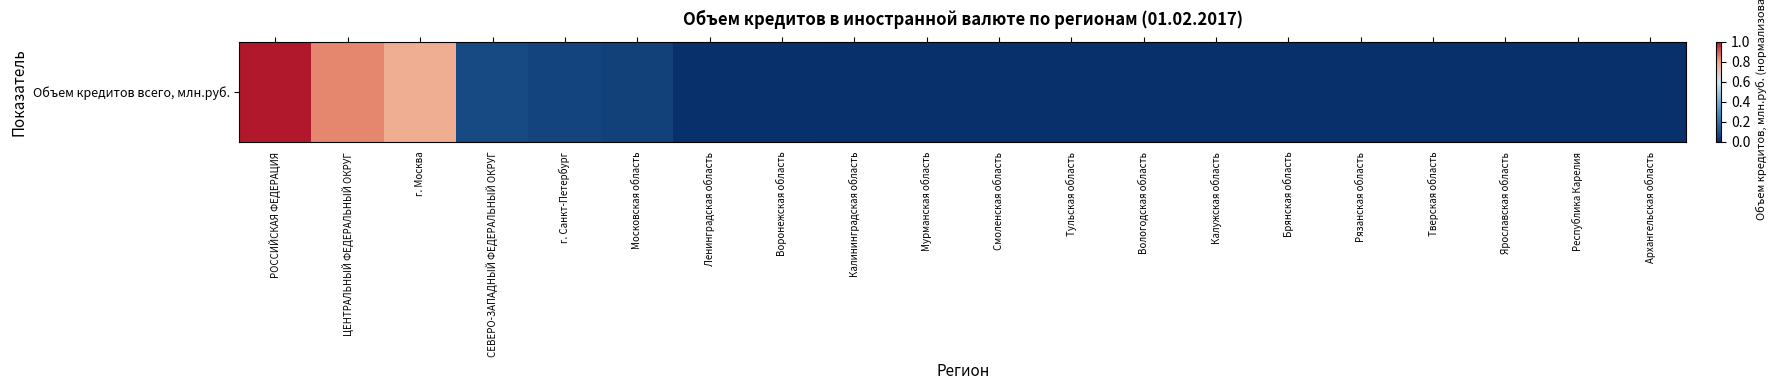

Reading right to left, list all the values displayed in this chart.

Архангельская область=0.0	Республика Карелия=0.0	Ярославская область=0.0	Тверская область=0.0	Рязанская область=0.0	Брянская область=0.0	Калужская область=0.0	Вологодская область=0.0	Тульская область=0.0	Смоленская область=0.0	Мурманская область=0.0	Калининградская область=0.0	Воронежская область=0.0	Ленинградская область=0.0	Московская область=0.1	г. Санкт-Петербург=0.1	СЕВЕРО-ЗАПАДНЫЙ ФЕДЕРАЛЬНЫЙ ОКРУГ=0.1	г. Москва=0.8	ЦЕНТРАЛЬНЫЙ ФЕДЕРАЛЬНЫЙ ОКРУГ=0.8	РОССИЙСКАЯ ФЕДЕРАЦИЯ=1.0